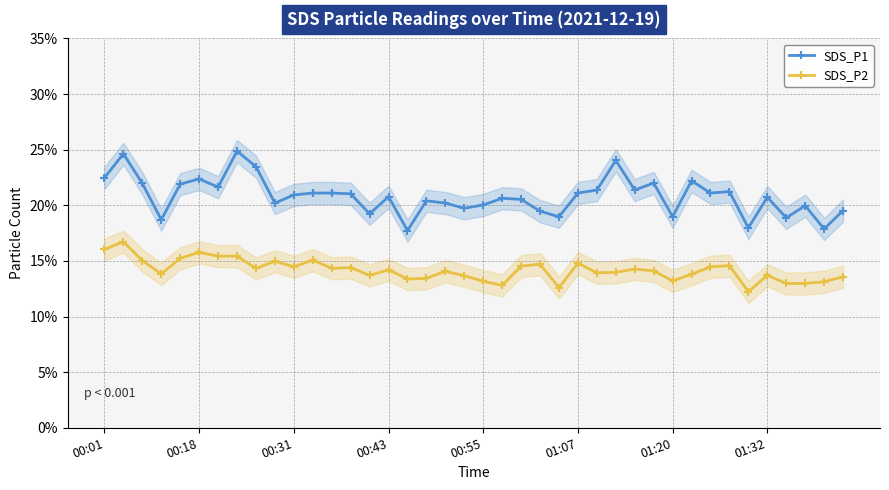

What is the value of the SDS_P2 point at the 27th from the left?

13.9